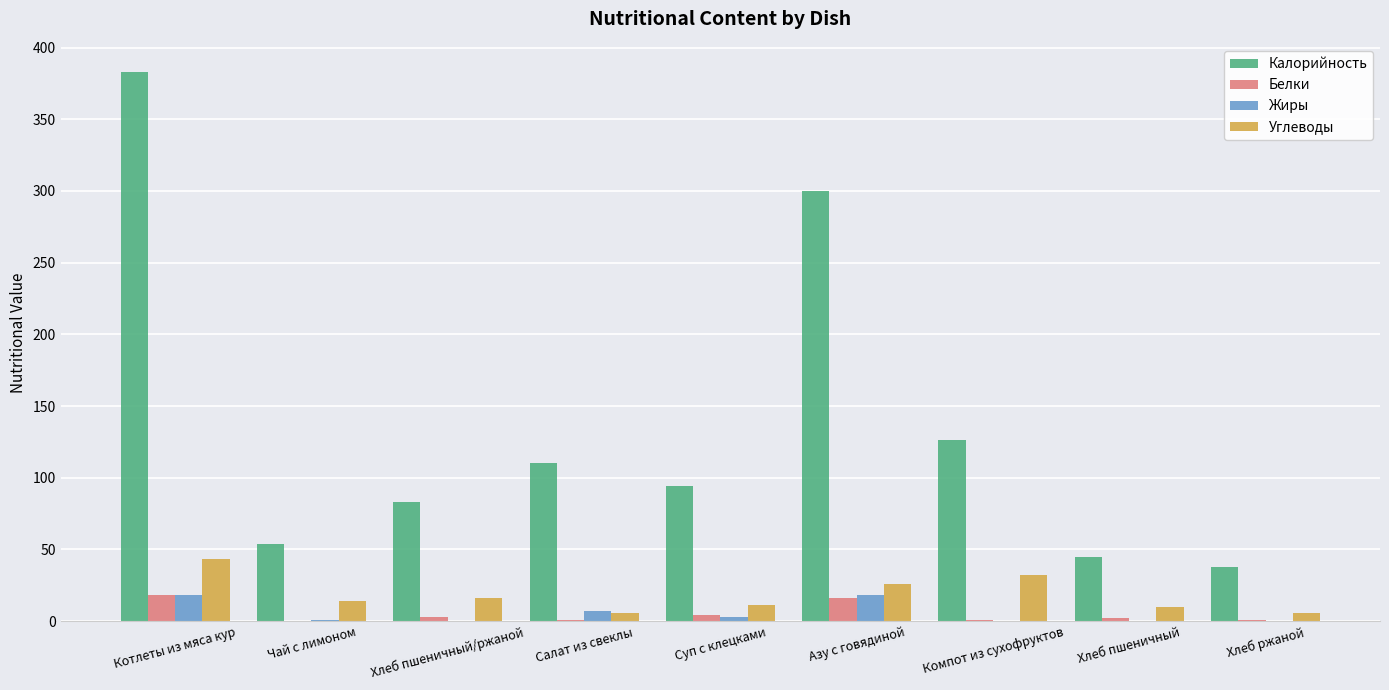

At which label does Углеводы reach its peak?

Котлеты из мяса кур